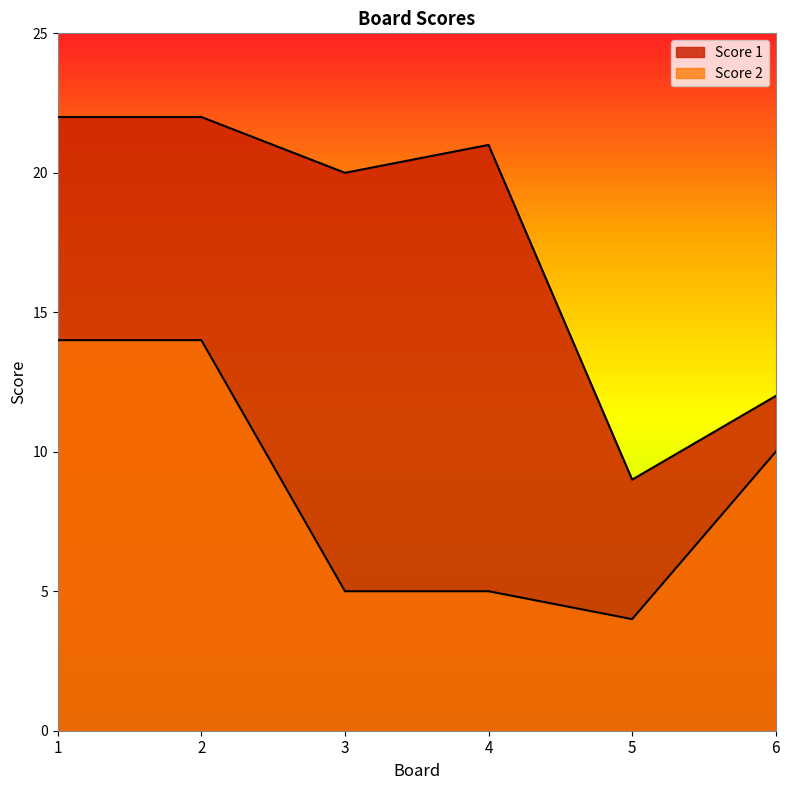

Reading left to right, transcribe all the data shown in this chart.

Score 1: 1=22	2=22	3=20	4=21	5=9	6=12
Score 2: 1=14	2=14	3=5	4=5	5=4	6=10